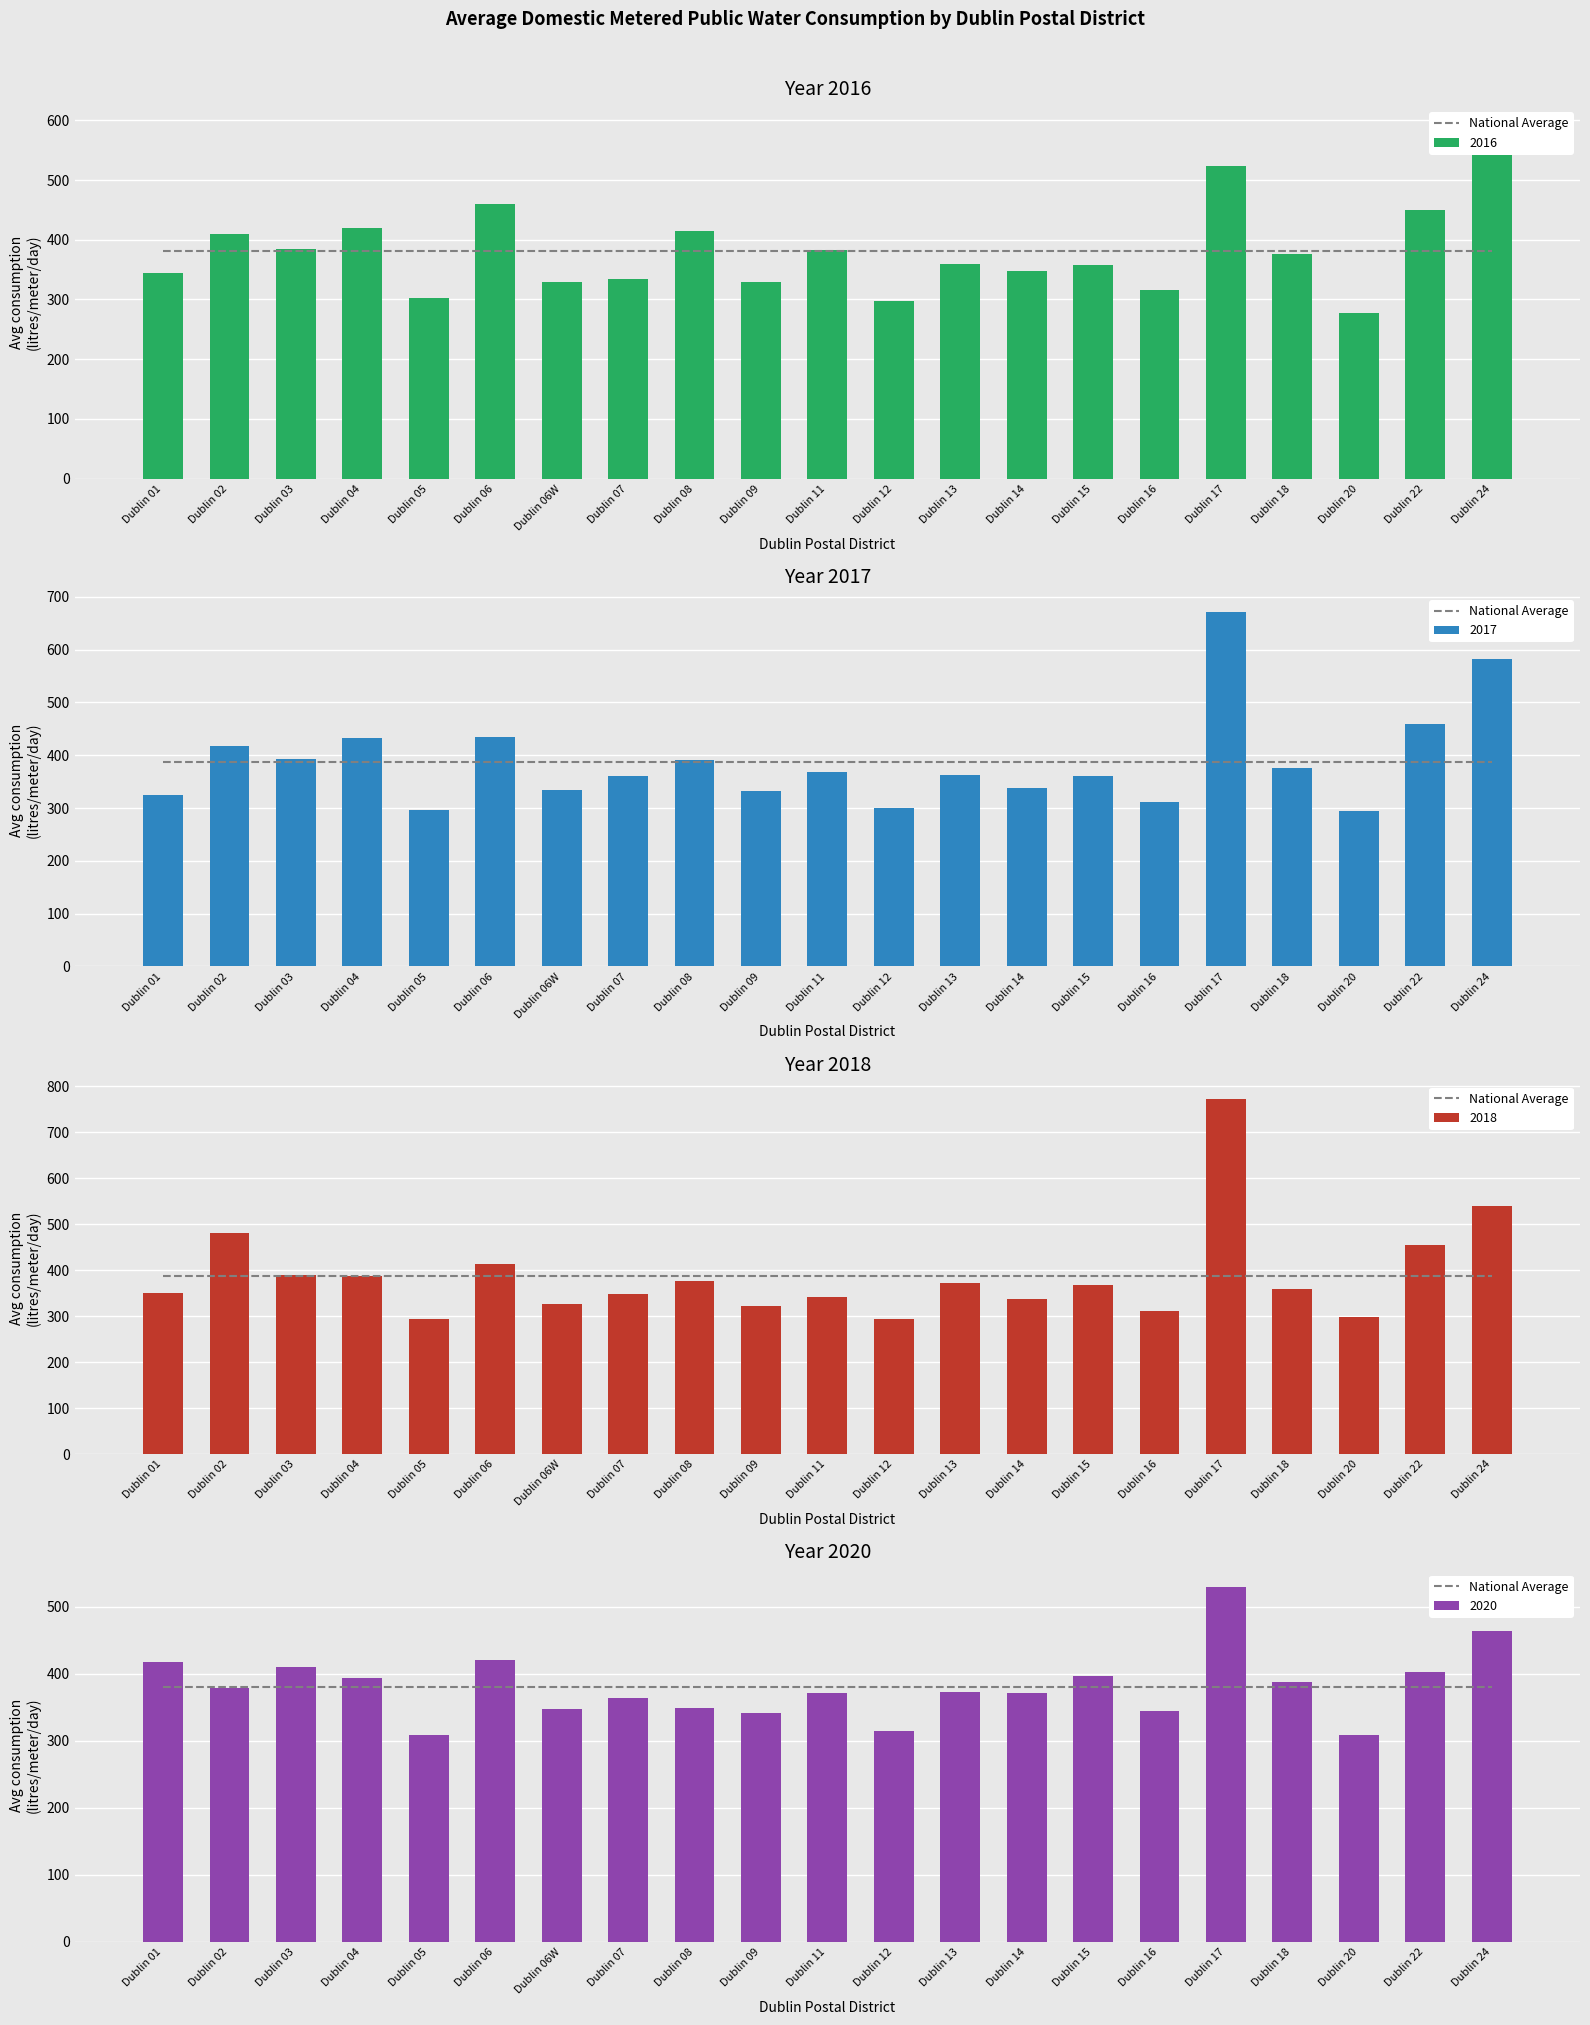

What are all the series names shown in the legend?

2016, 2017, 2018, 2020